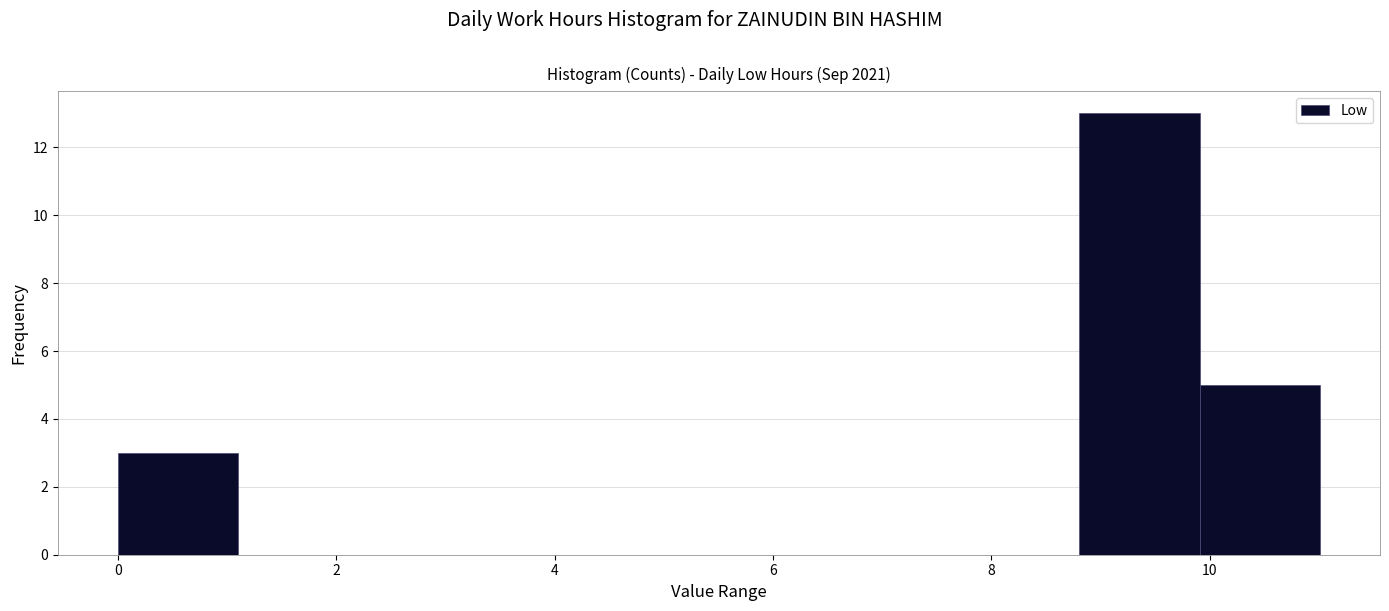

Which range on the x-axis has the tallest bar?

8.8 to 10.0